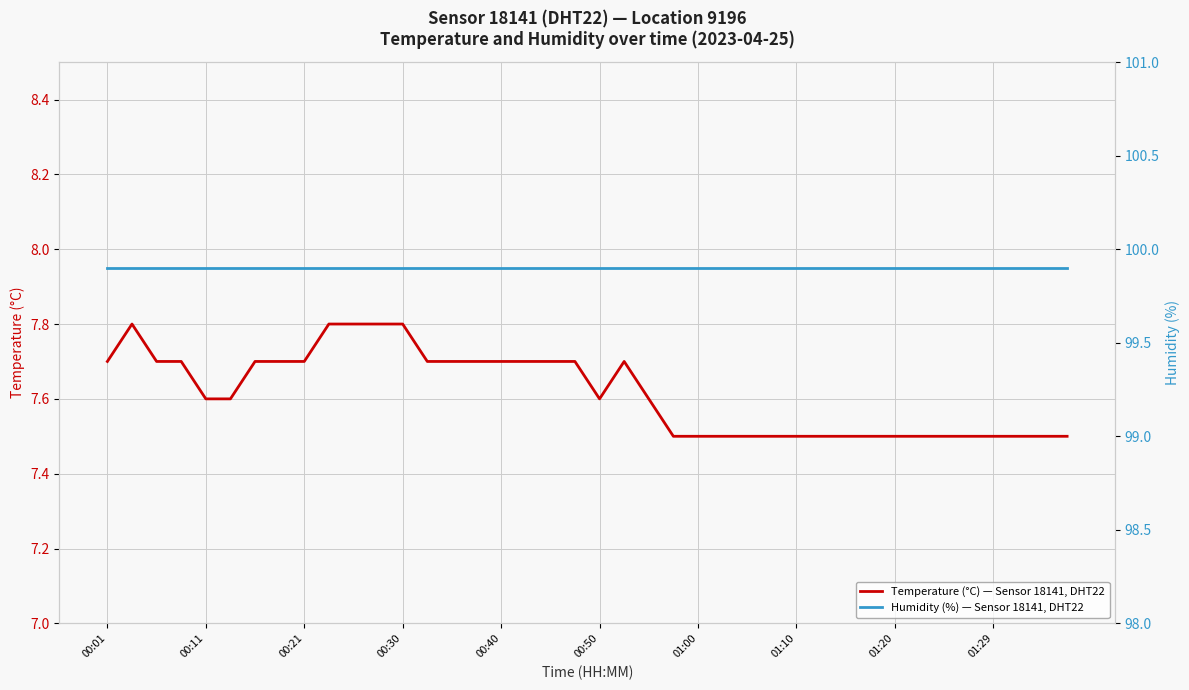

How many lines are shown in the chart?

2